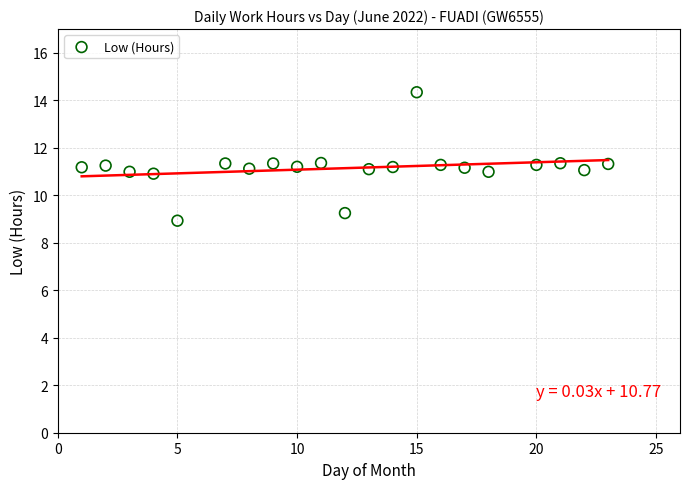

What is the range of X values (max minus min)?

22.0